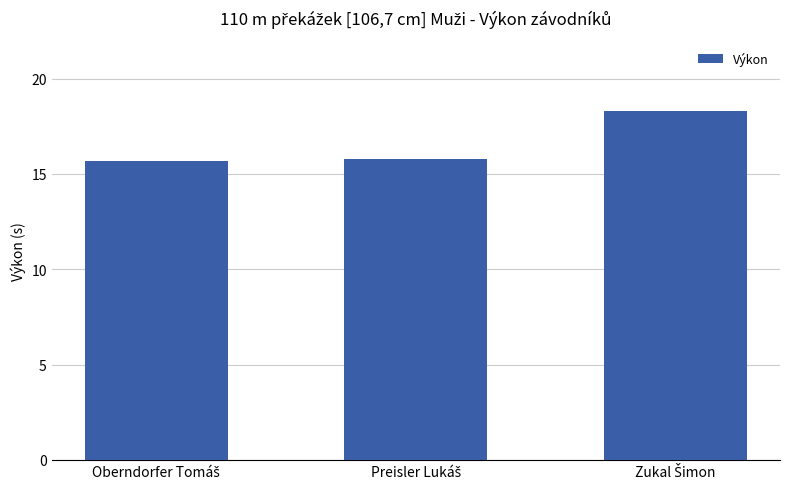

What is the sum of all values?

49.7